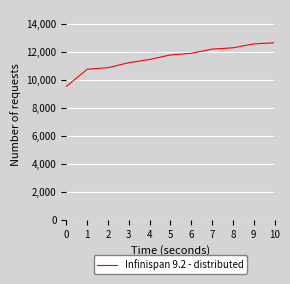

Reading right to left, transcribe all the data shown in this chart.

10=12650	9=12567	8=12289	7=12196	6=11897	5=11783	4=11456	3=11228	2=10871	1=10760	0=9540